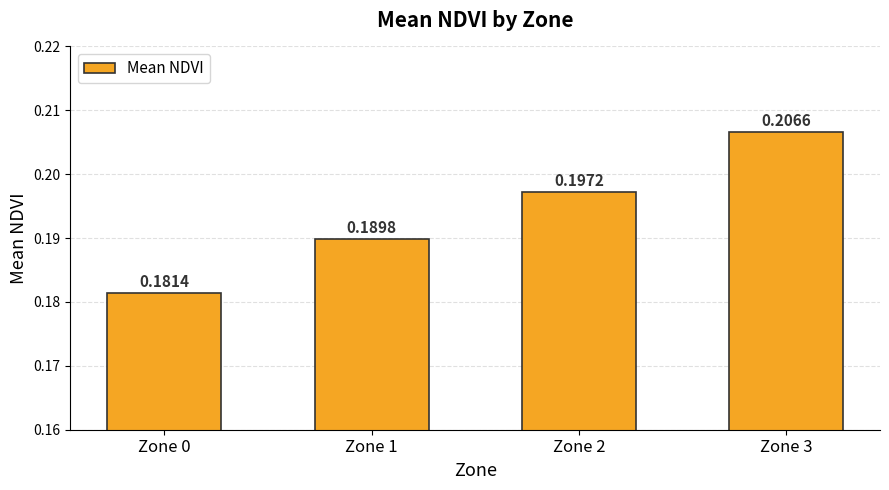

How many categories are shown in the chart?

4